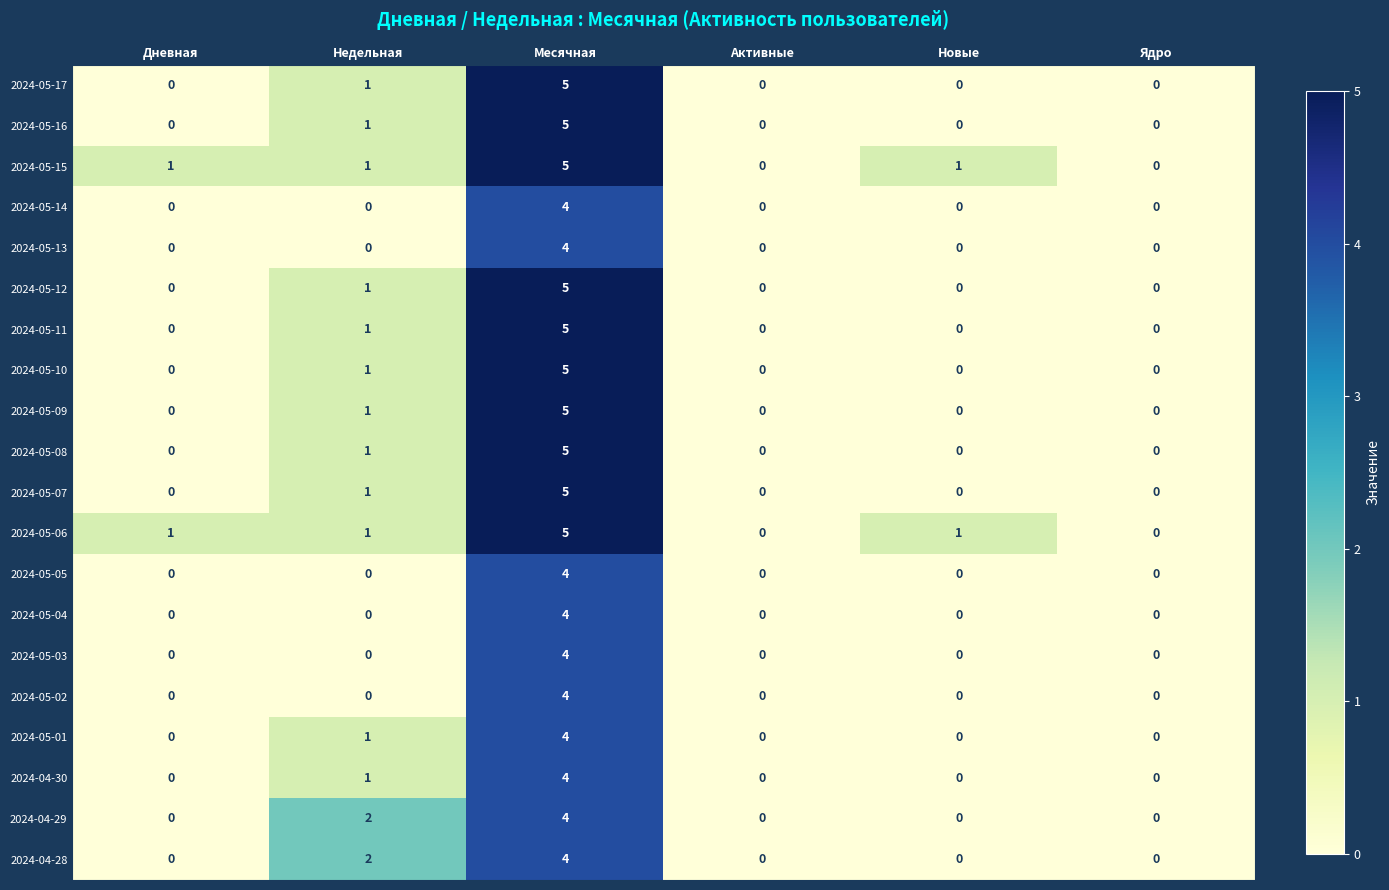

How many data points does each series have?

6